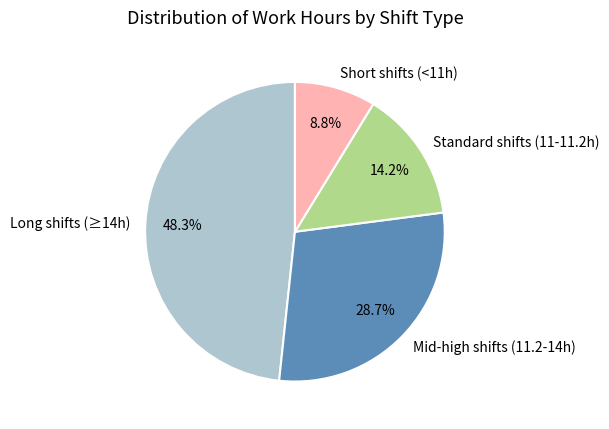

How many segments does this pie chart have?

4